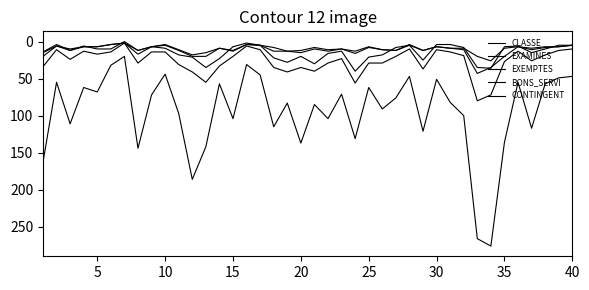

In BONS_SERVI, how many points are higher than both neighbors (excluding endpoints)?

11